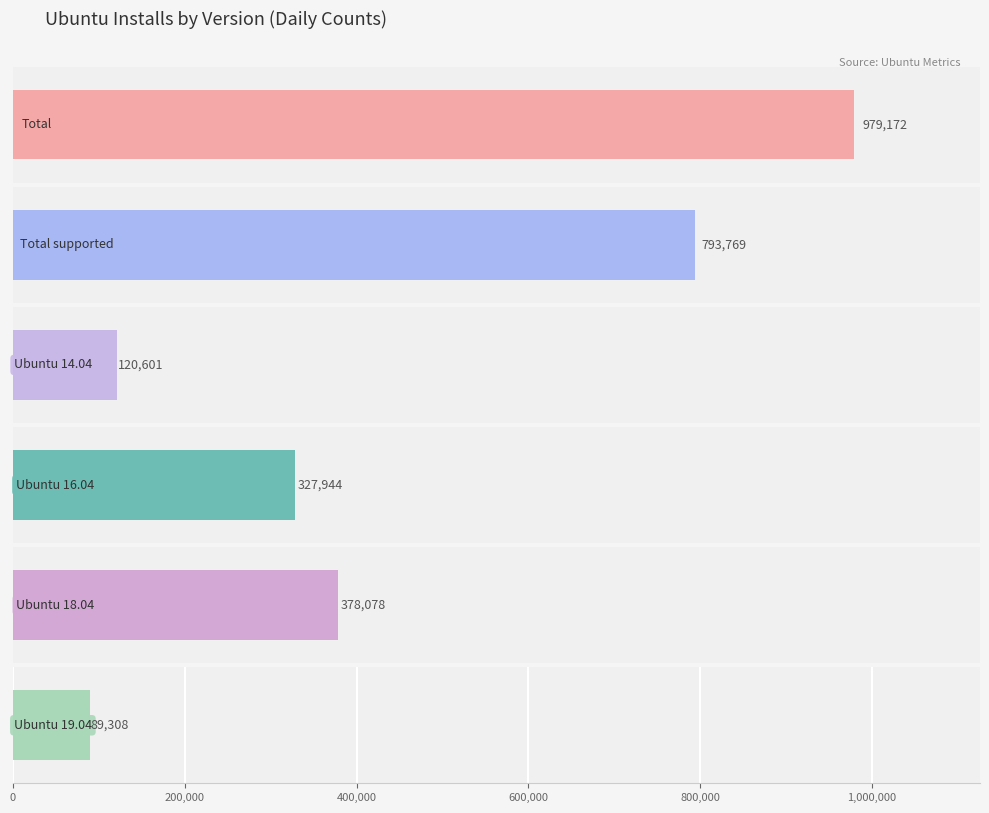

What are all the series names shown in the legend?

Total, Total supported, Ubuntu 14.04, Ubuntu 16.04, Ubuntu 18.04, Ubuntu 19.04